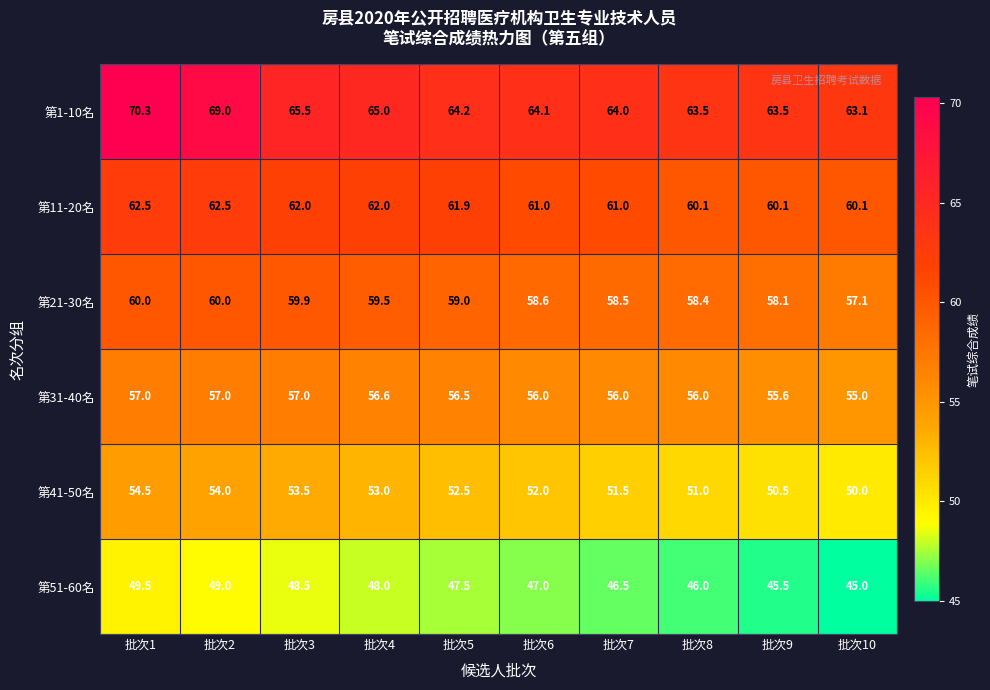

What is the difference between the highest and lowest values at 批次6?

17.1